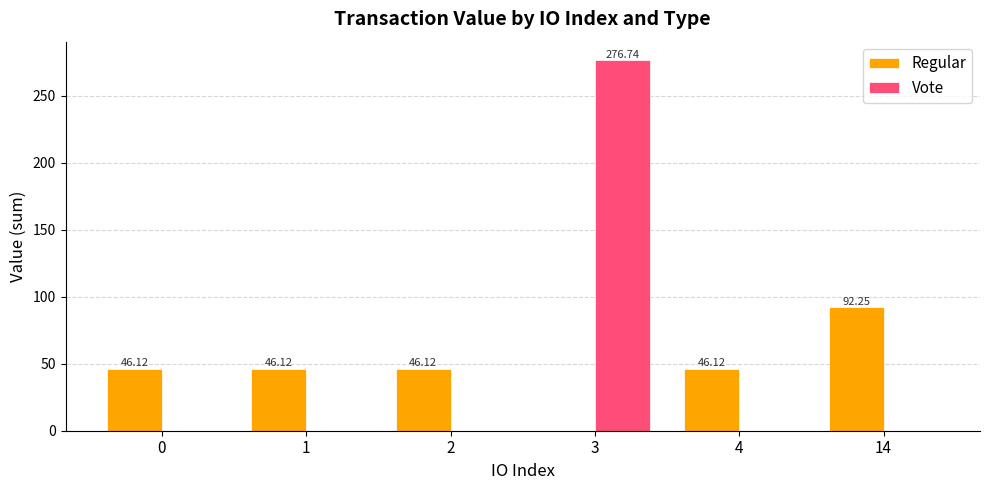

The value of Vote at 2 is 0.0. True or false?

True